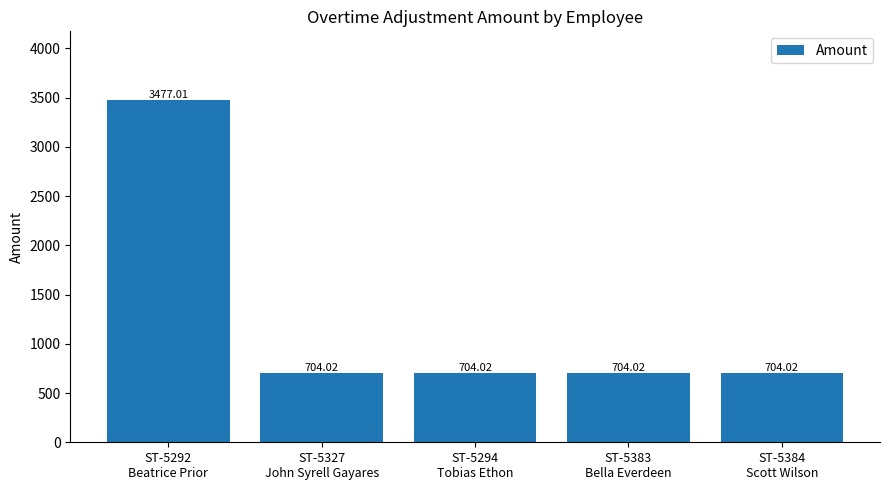

What is the label of the 1st bar from the right?

ST-5384
Scott Wilson